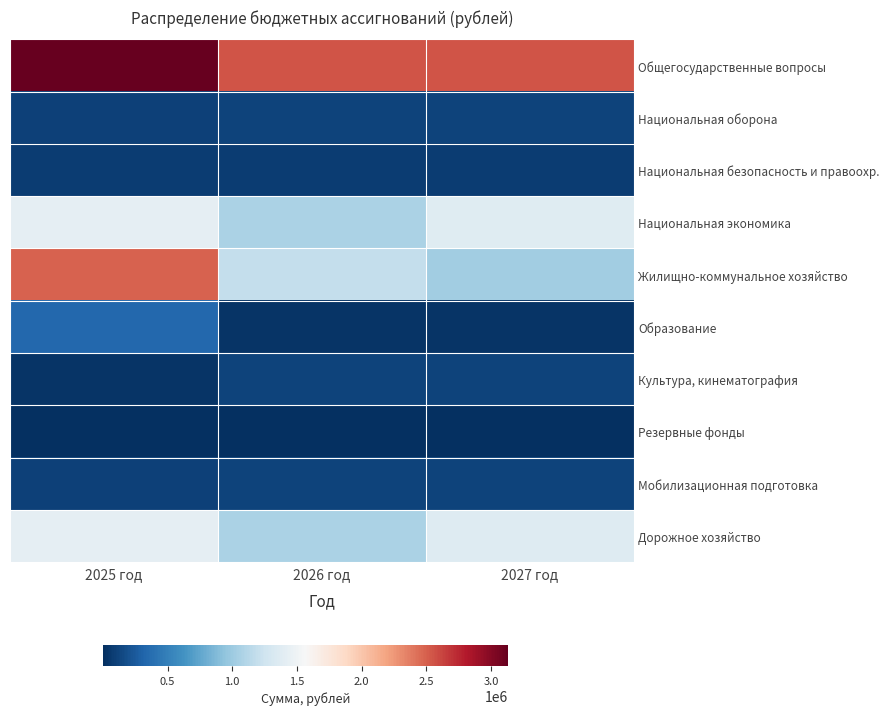

Rank the series at 2027 год from lowest to highest value.

Резервные фонды, Образование, Национальная безопасность и правоохр., Национальная оборона, Мобилизационная подготовка, Культура, кинематография, Жилищно-коммунальное хозяйство, Дорожное хозяйство, Национальная экономика, Общегосударственные вопросы